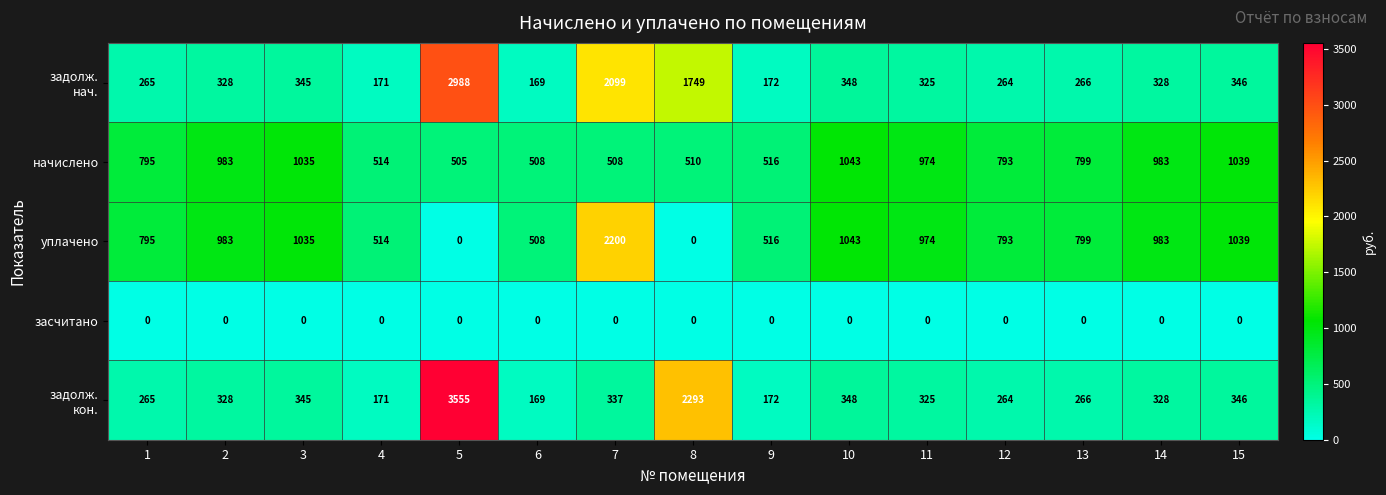

What is the approximate value of уплачено at 4, to the nearest 100?

500